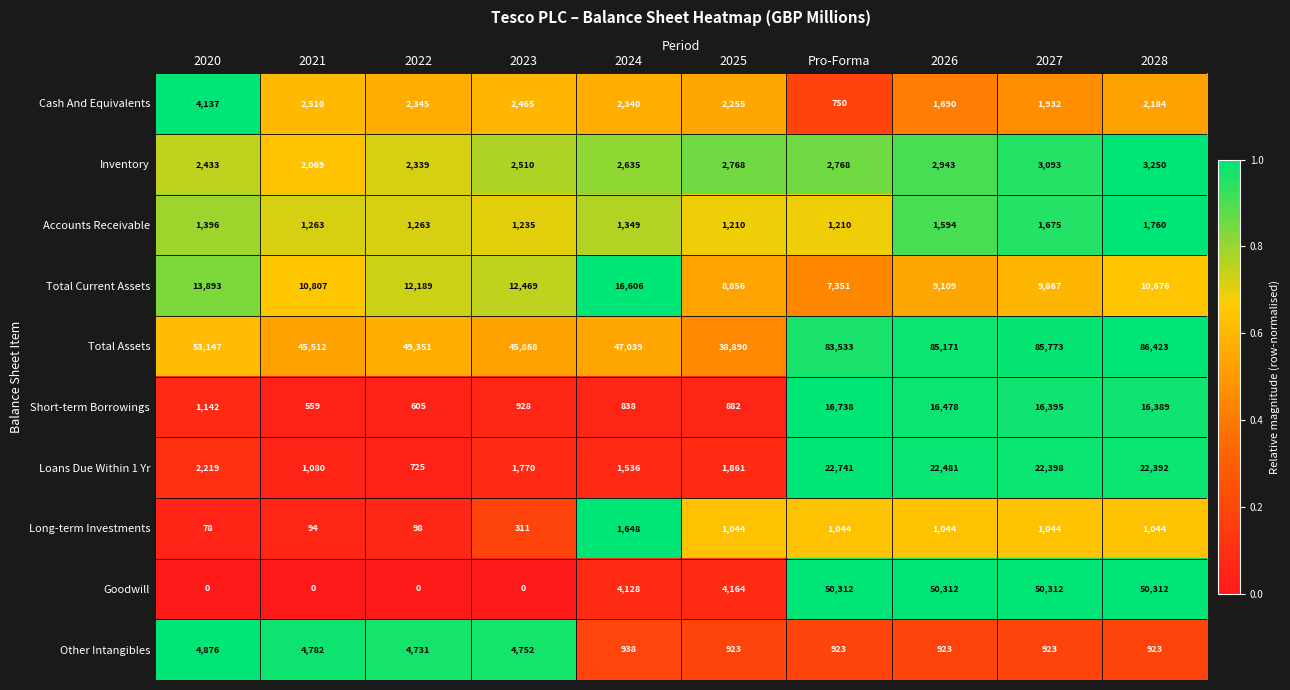

True or false: Inventory has a value of 2510 at 2023.

True